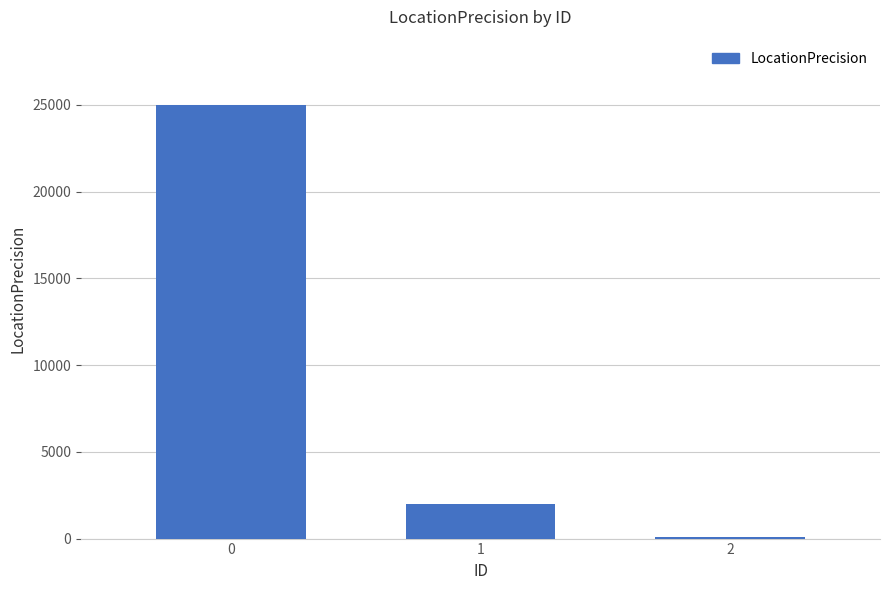

What is the sum of all values?

27100